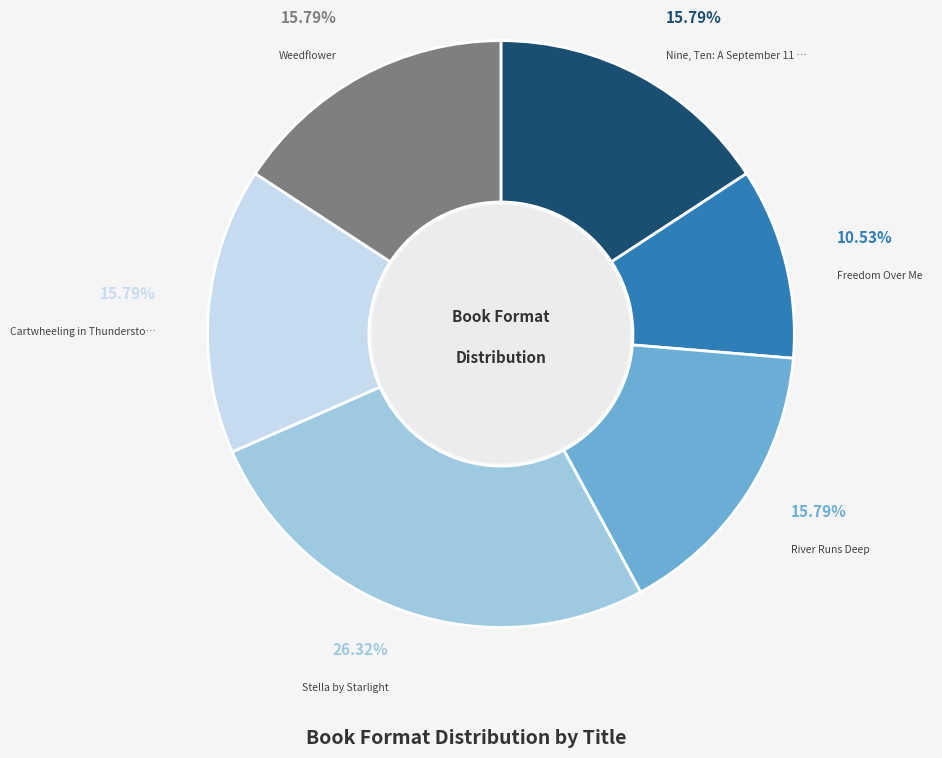

Does any single category account for the majority?

No